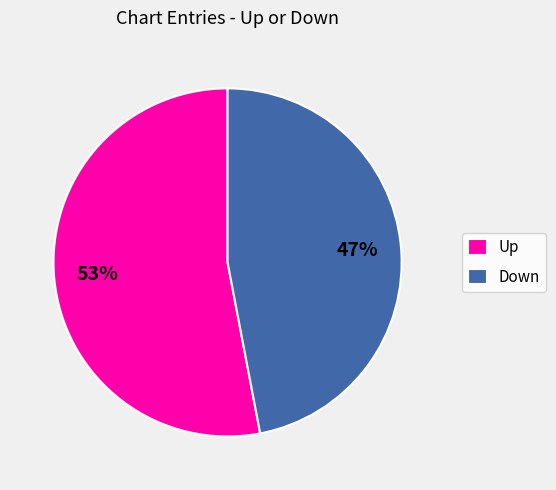

What percentage is the Down slice, to the nearest percent?

47%